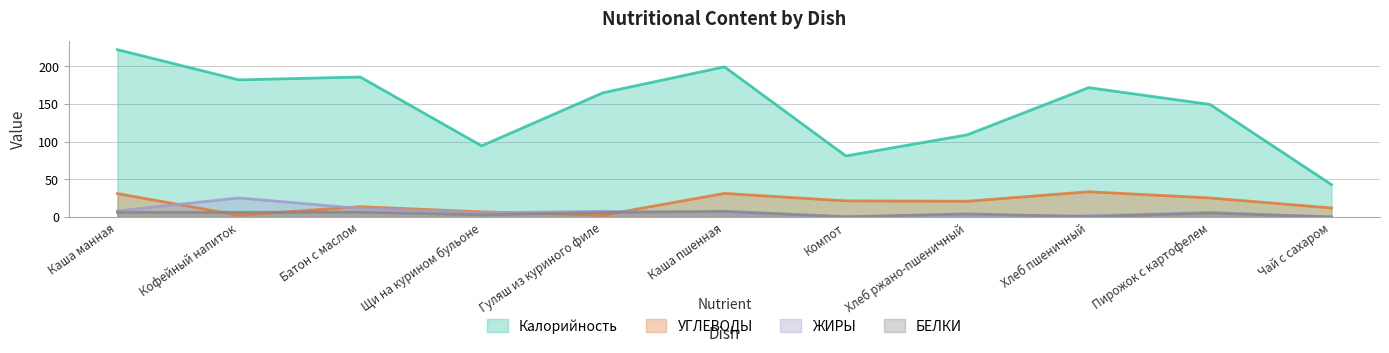

Is it true that Калорийность equals 64.1 at Хлеб ржано-пшеничный?

False